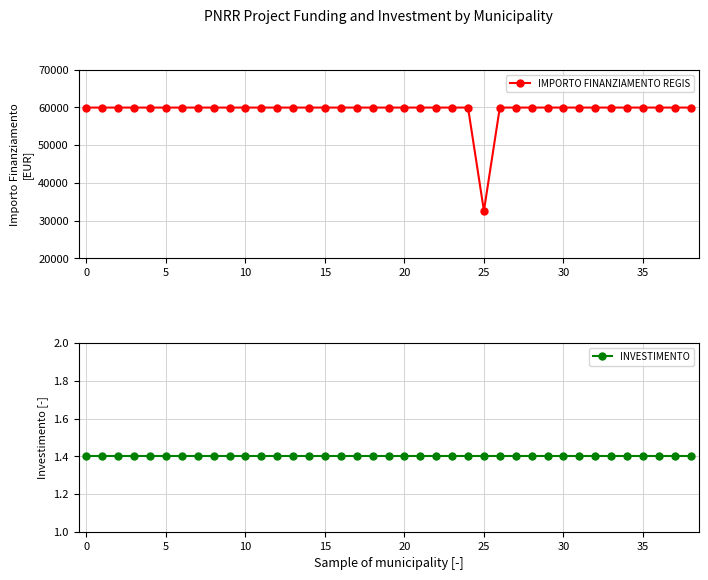

Rank the series at 0 from lowest to highest value.

INVESTIMENTO, IMPORTO FINANZIAMENTO REGIS